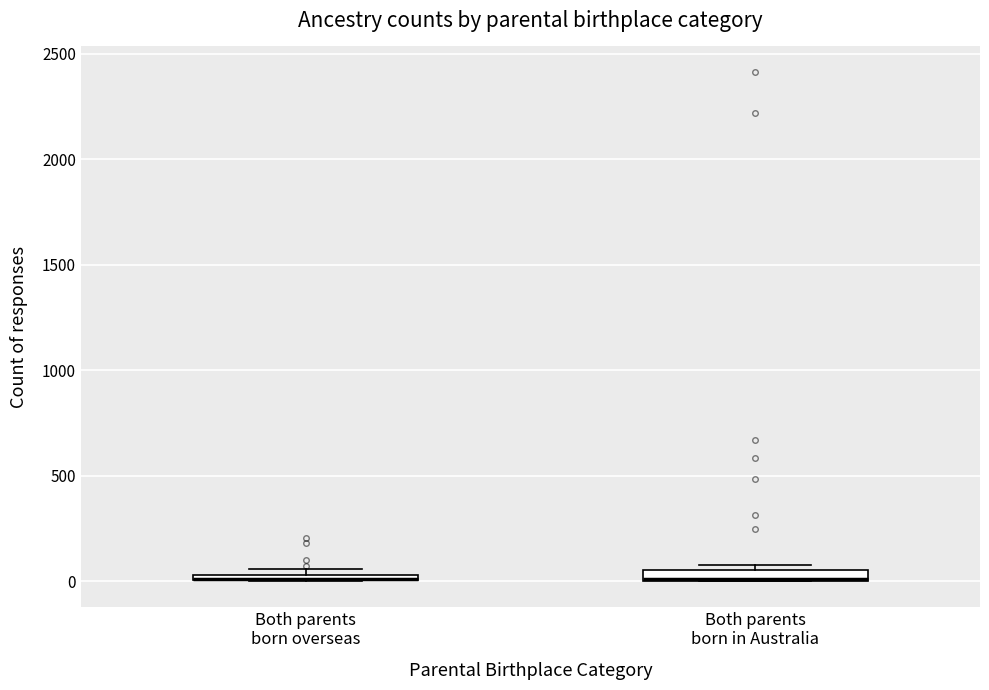

Where is the upper edge of the box for Both parents born overseas on the y-axis? The values are not printed on the chart, so give them approximately, as read against the axis.

50